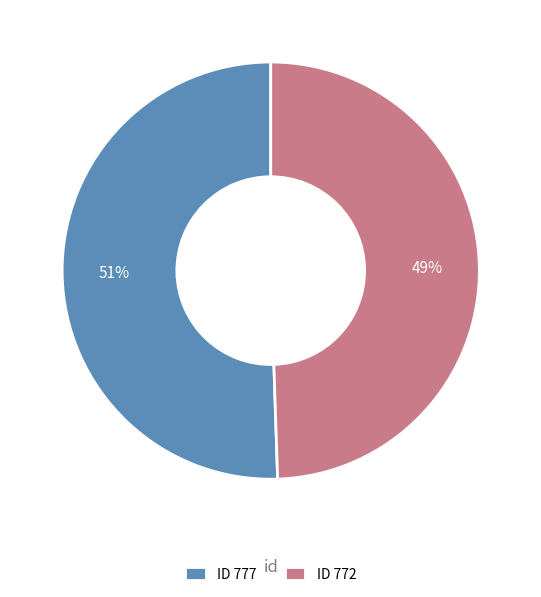

Which slice is the smallest?

ID 772